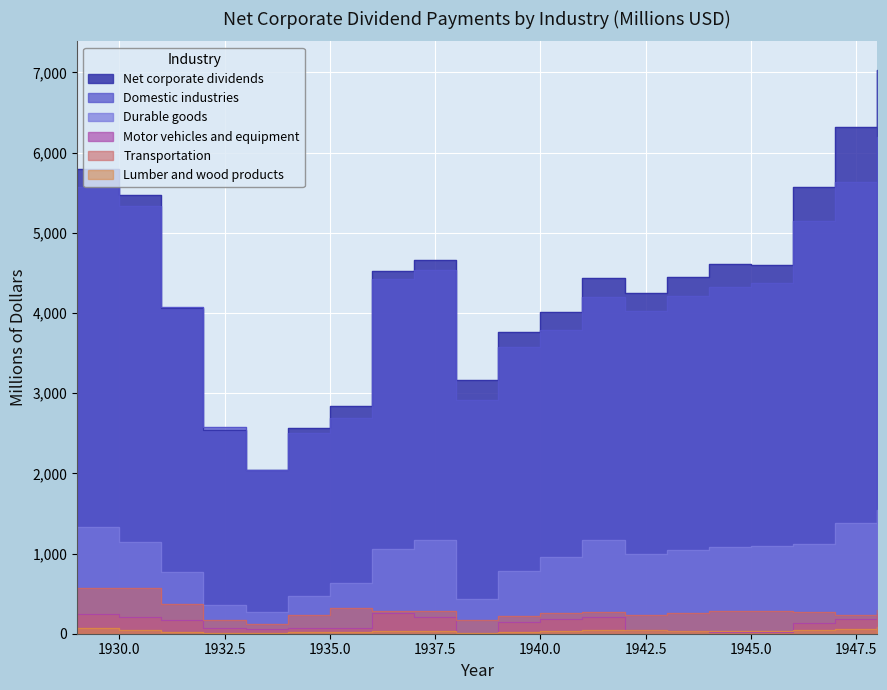

True or false: Motor vehicles and equipment and Durable goods cross at least once.

False